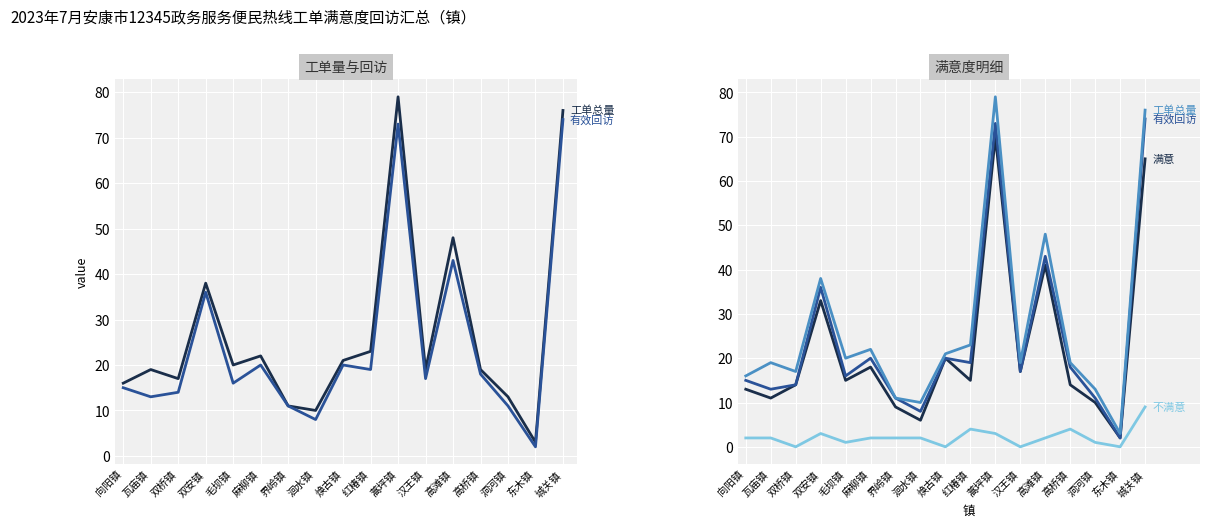

True or false: 满意 and 有效回访 intersect in this chart.

False